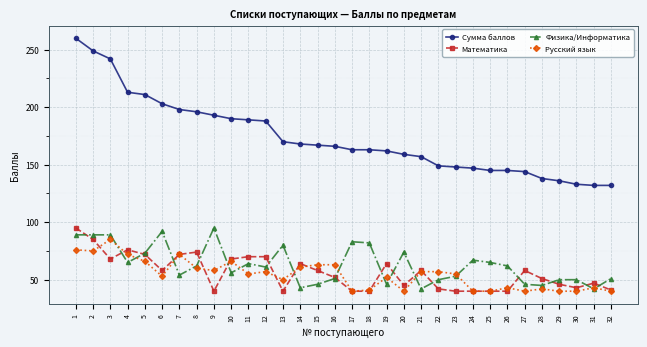

Which series has the largest total across all categories?

Сумма баллов